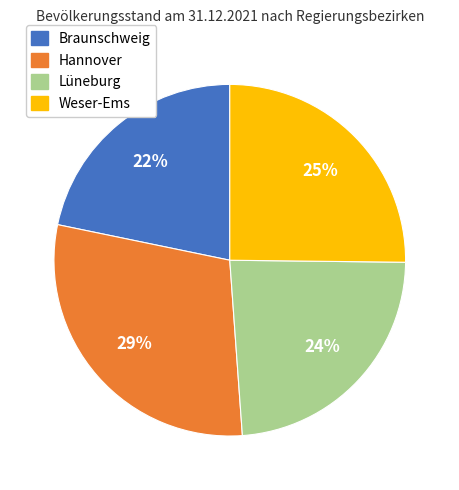

Does any single category account for the majority?

No